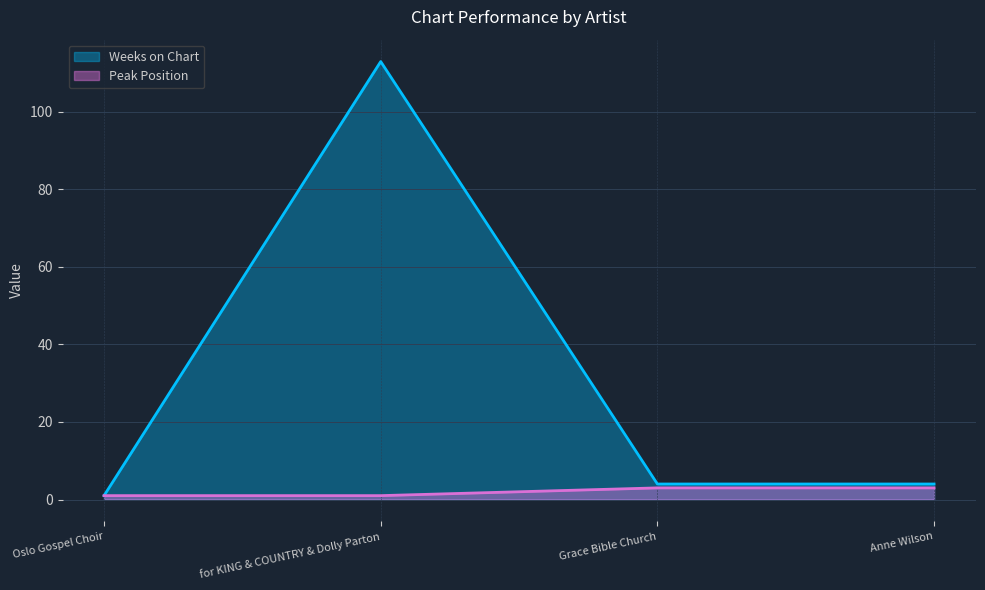

Where is Peak Position nearest to the value 2?

Oslo Gospel Choir